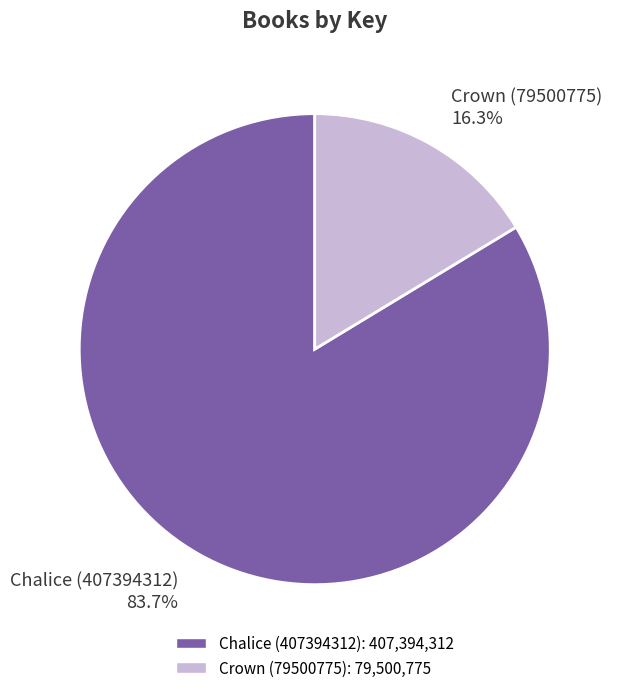

To the nearest percent, what percentage of the pie is Crown (79500775)?

16%